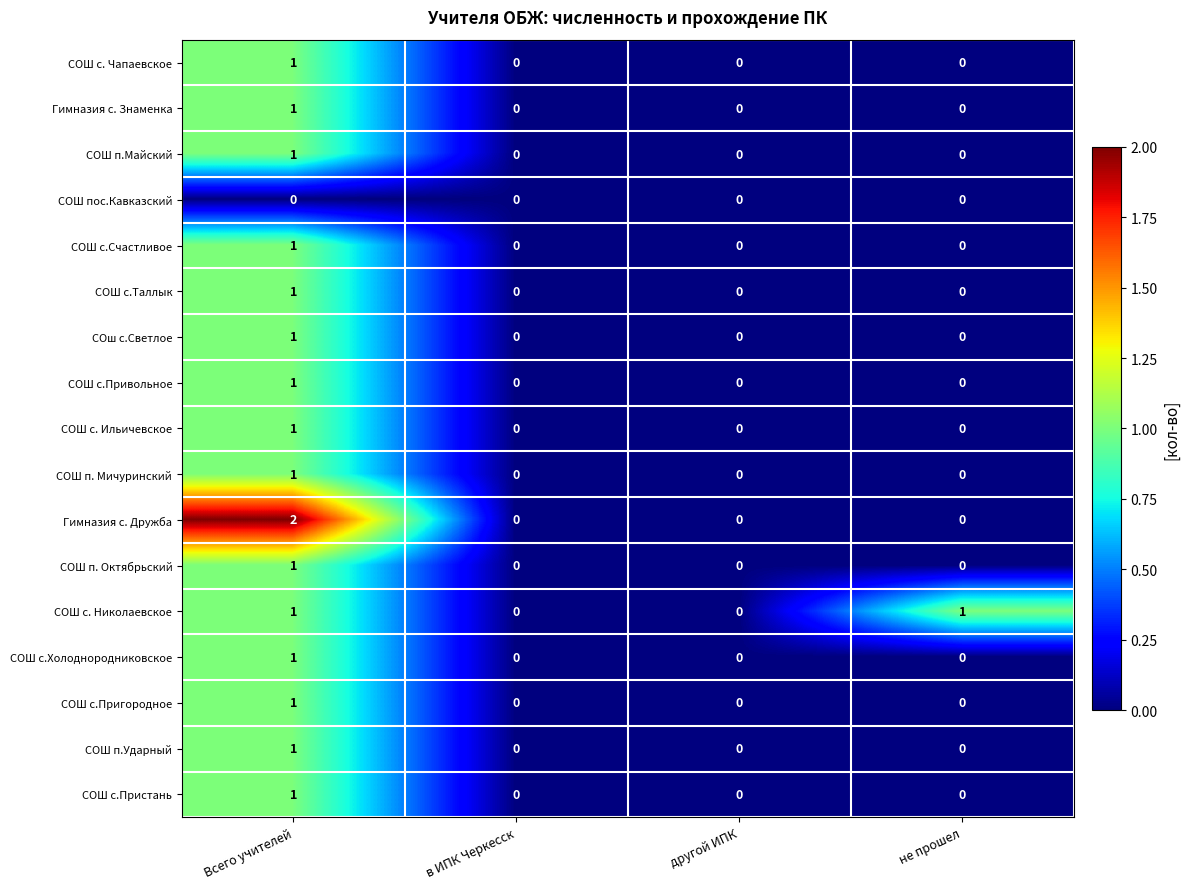

The value of СОШ п.Ударный at в ИПК Черкесск is 0. True or false?

True